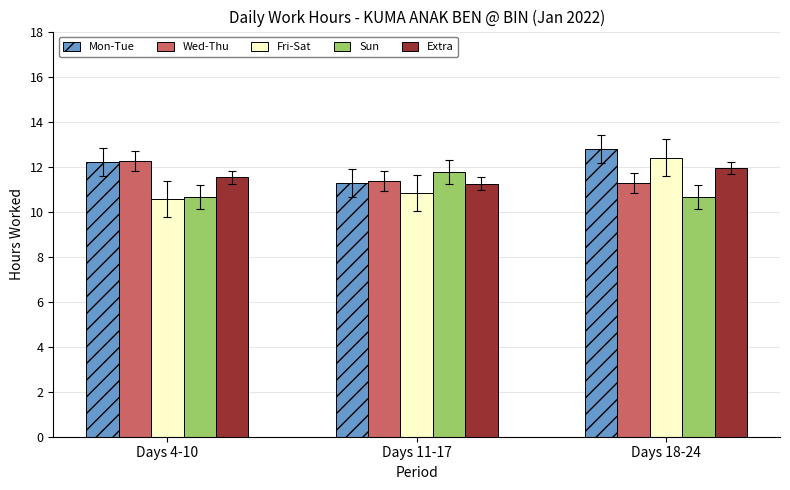

At which label is Mon-Tue closest to 12?

Days 4-10